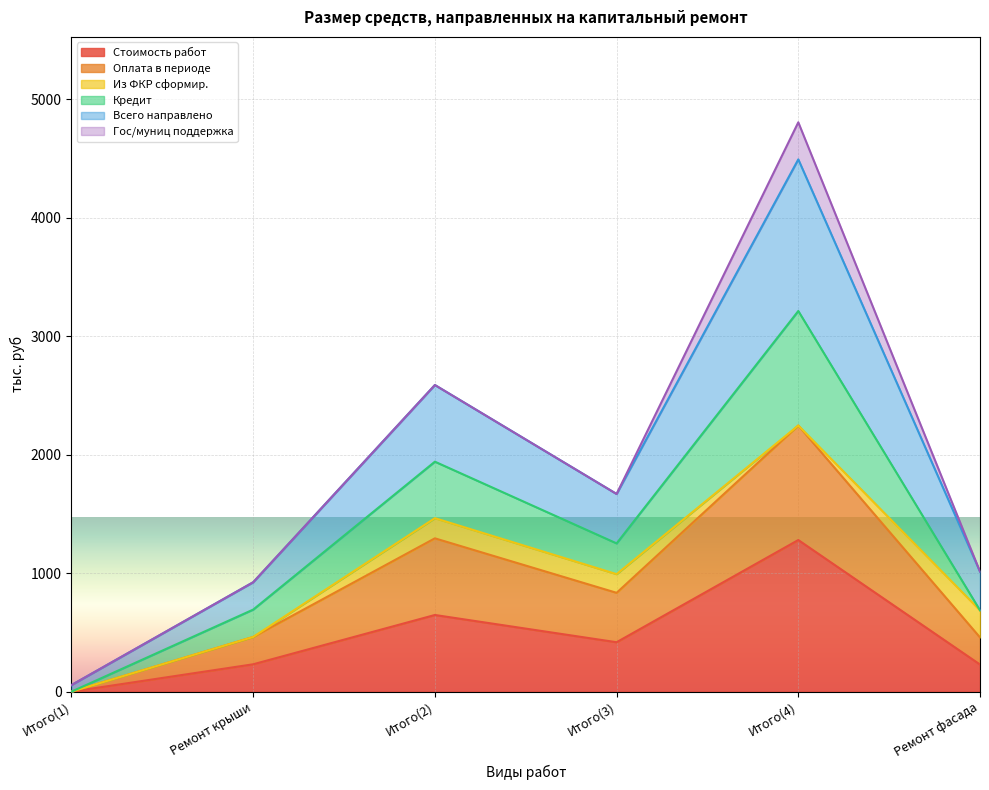

The Стоимость работ series shows 928.5 at Итого(2). True or false?

False